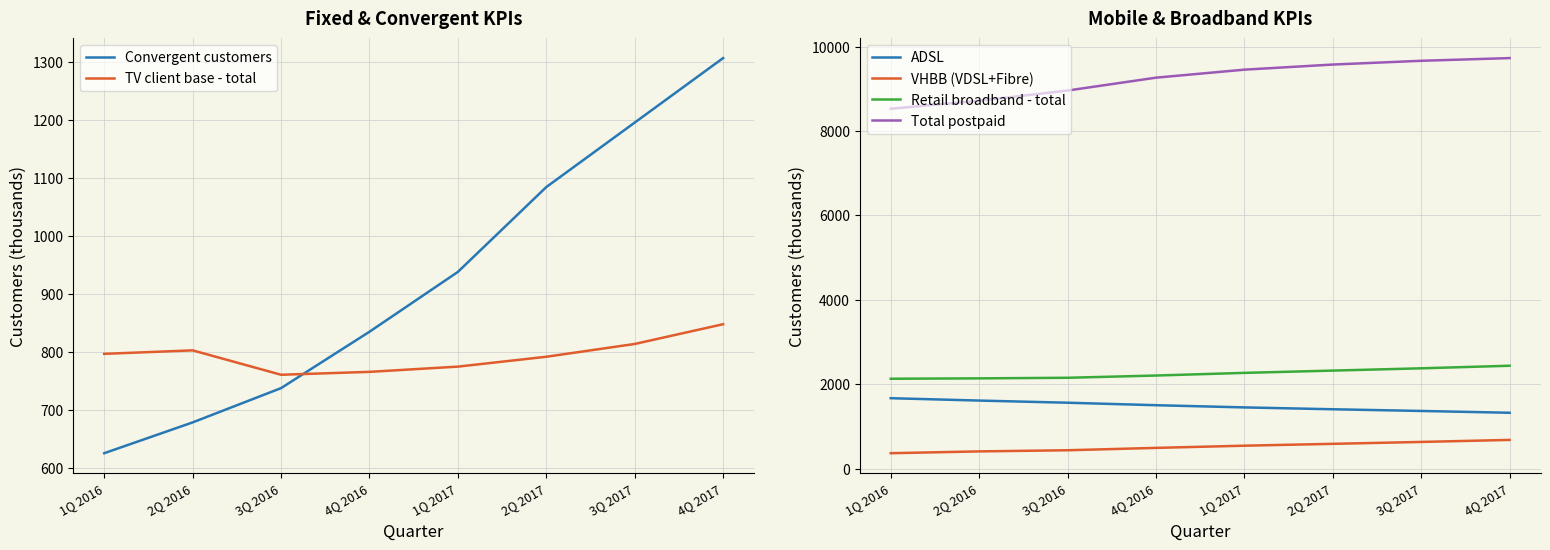

What are all the series names shown in the legend?

Convergent customers, TV client base - total, ADSL, VHBB (VDSL+Fibre), Retail broadband - total, Total postpaid